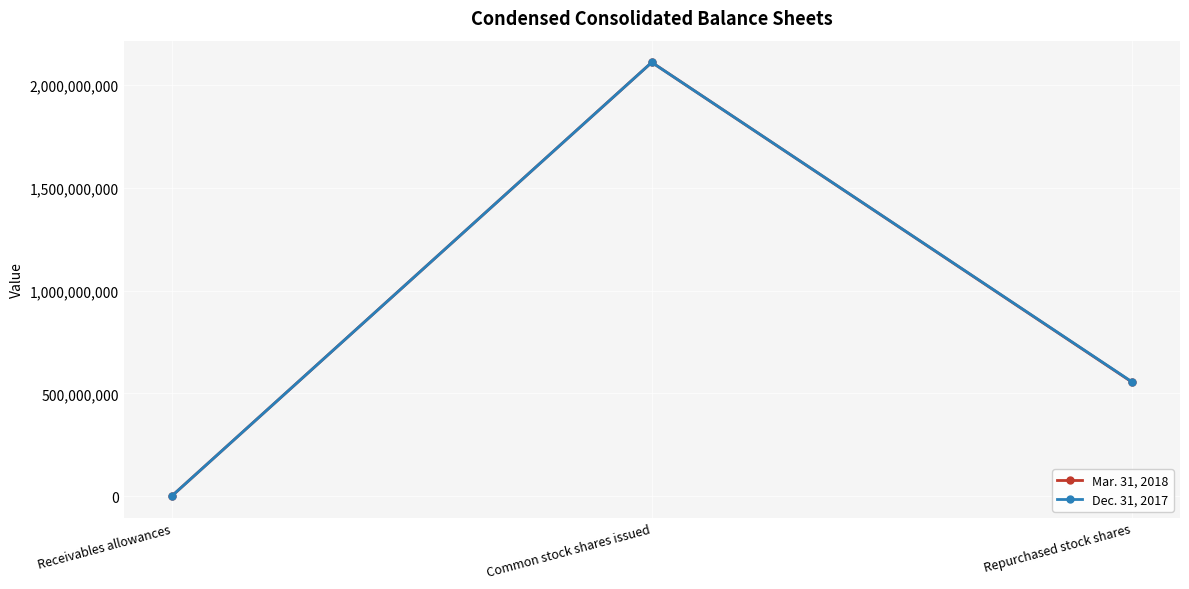

What is the label of the 3rd point from the right?

Receivables allowances